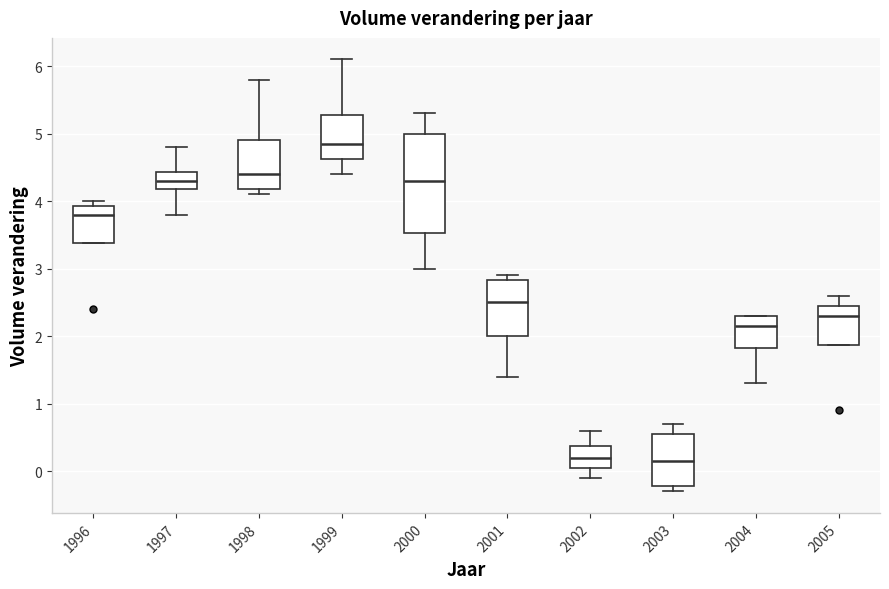

Reading left to right, transcribe this box plot: for each box, give where its median line is, the range the box spans, and where its two whiskers end, as read against the y-axis. The values are not printed on the chart, so give them approximately, as read against the axis.

1996: median 3.8, box 3.4 to 3.9, whiskers 3.4 to 4.0
1997: median 4.3, box 4.2 to 4.4, whiskers 3.8 to 4.8
1998: median 4.4, box 4.2 to 4.9, whiskers 4.1 to 5.8
1999: median 4.9, box 4.6 to 5.3, whiskers 4.4 to 6.1
2000: median 4.3, box 3.5 to 5.0, whiskers 3.0 to 5.3
2001: median 2.5, box 2.0 to 2.8, whiskers 1.4 to 2.9
2002: median 0.2, box 0.1 to 0.4, whiskers -0.1 to 0.6
2003: median 0.2, box -0.2 to 0.6, whiskers -0.3 to 0.7
2004: median 2.2, box 1.8 to 2.3, whiskers 1.3 to 2.3
2005: median 2.3, box 1.9 to 2.5, whiskers 1.9 to 2.6